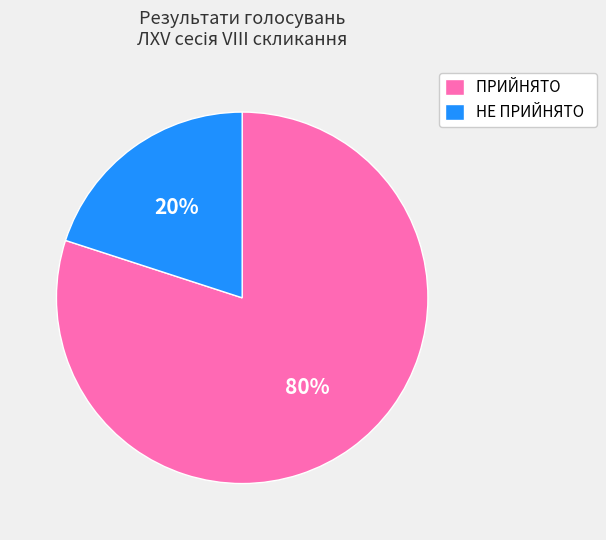

What is the ratio of the value at ПРИЙНЯТО to the value at НЕ ПРИЙНЯТО?

4.0